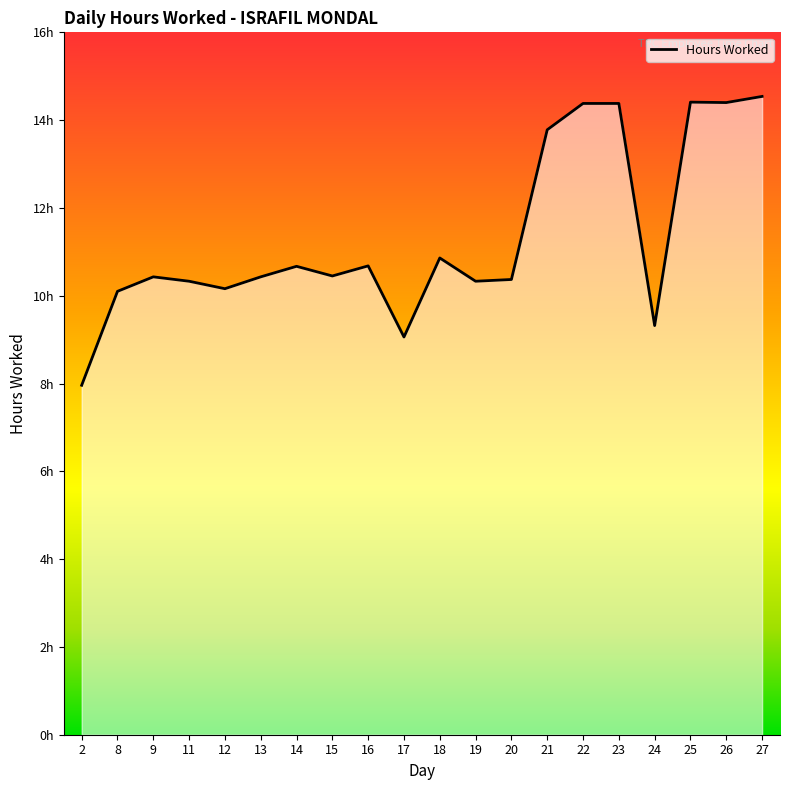

List the labels in order of value, smallest first.

2, 17, 24, 8, 12, 11, 19, 20, 9, 13, 15, 14, 16, 18, 21, 22, 23, 26, 25, 27